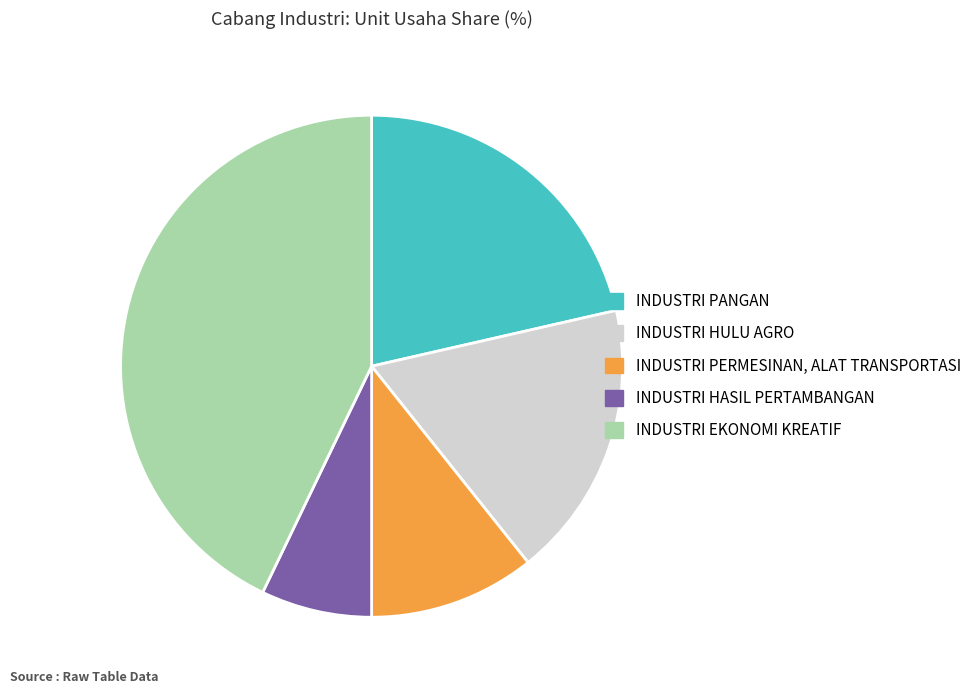

Which has a higher value, INDUSTRI HASIL PERTAMBANGAN or INDUSTRI PERMESINAN, ALAT TRANSPORTASI?

INDUSTRI PERMESINAN, ALAT TRANSPORTASI